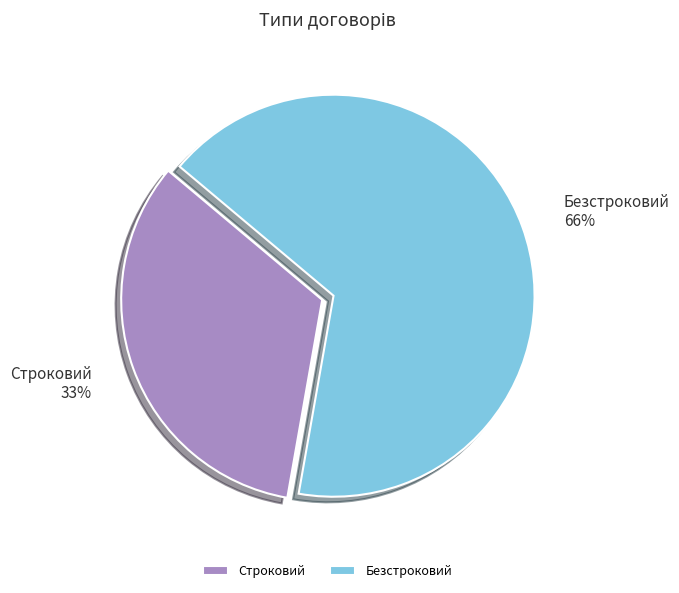

Does Строковий account for over 50% of the chart?

No